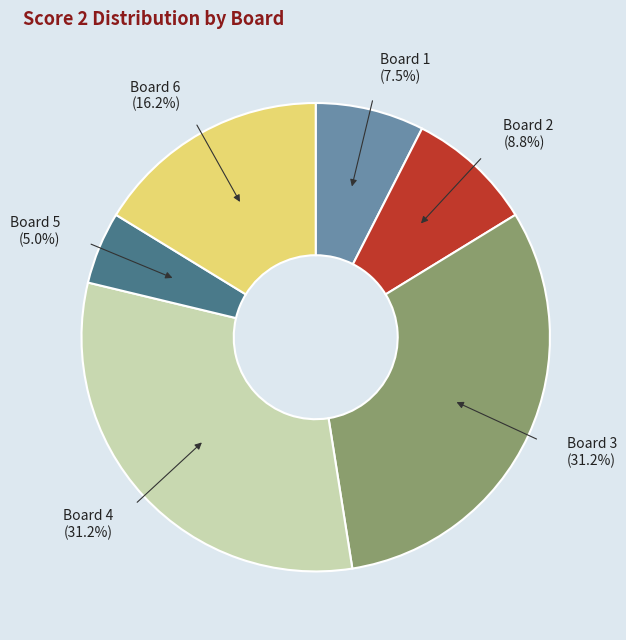

True or false: Board 6 accounts for 16% of the total.

True